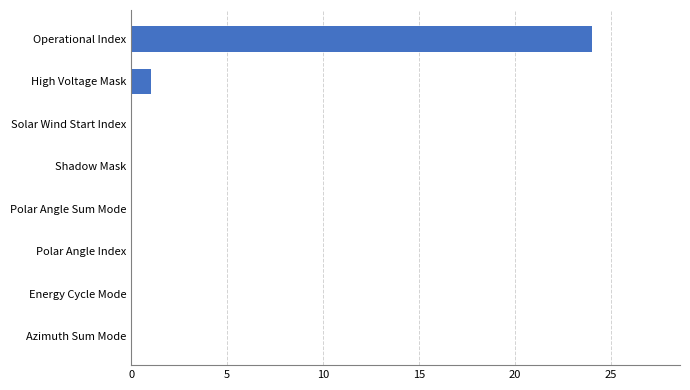

What is the sum of all values?

25